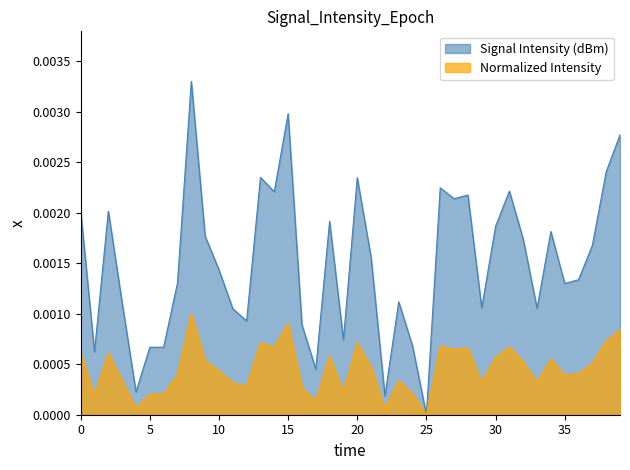

What are all the series names shown in the legend?

Signal Intensity (dBm), Normalized Intensity